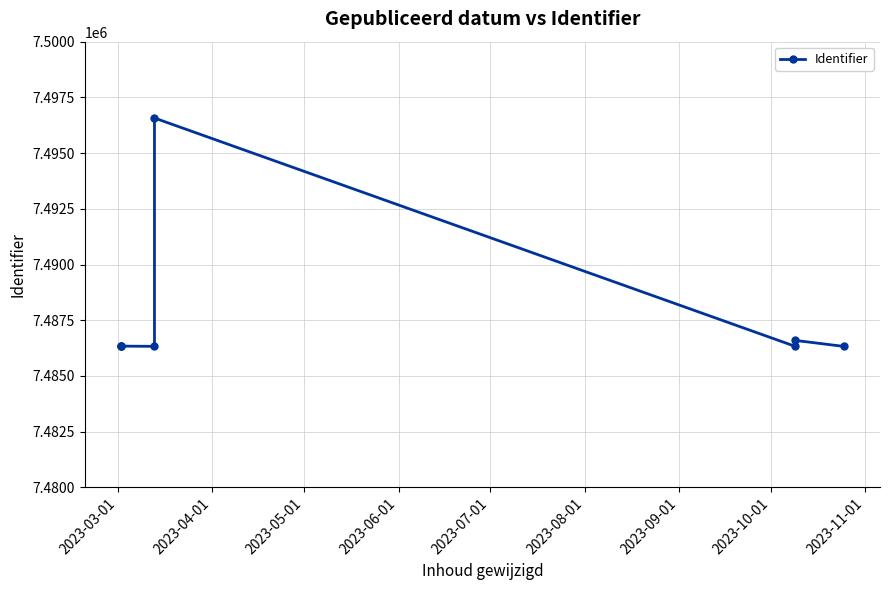

True or false: there are more than 2 points higher than both neighbors.

True